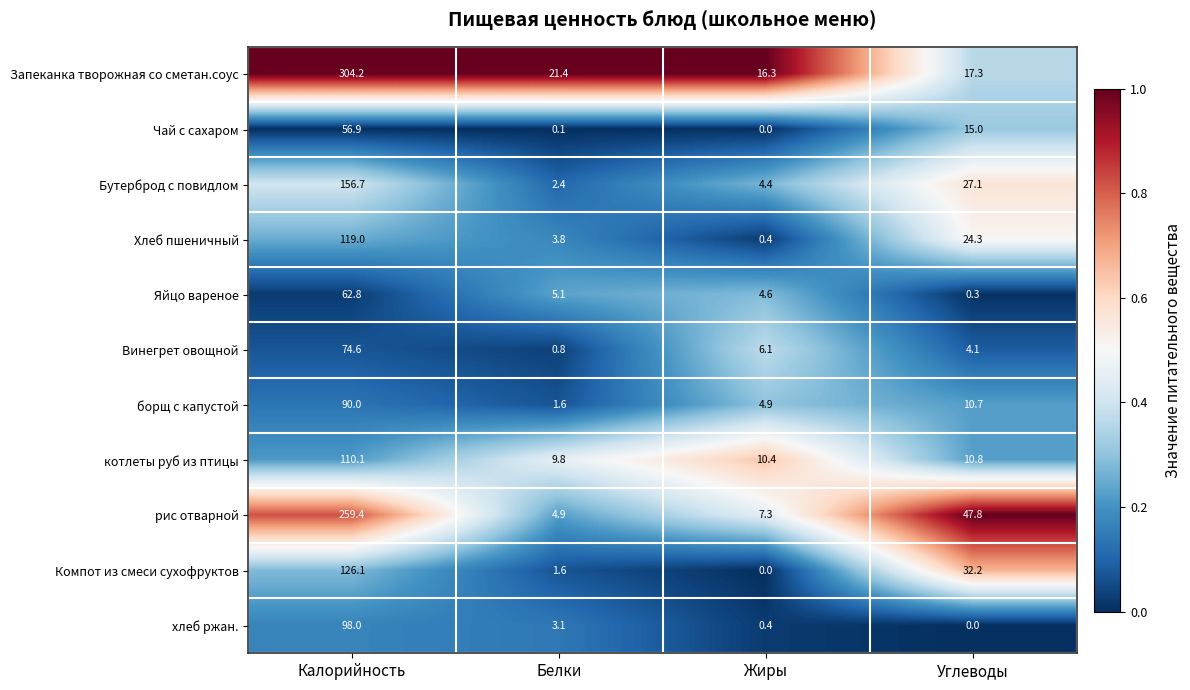

True or false: хлеб ржан. has a value of 20.0 at Калорийность.

False